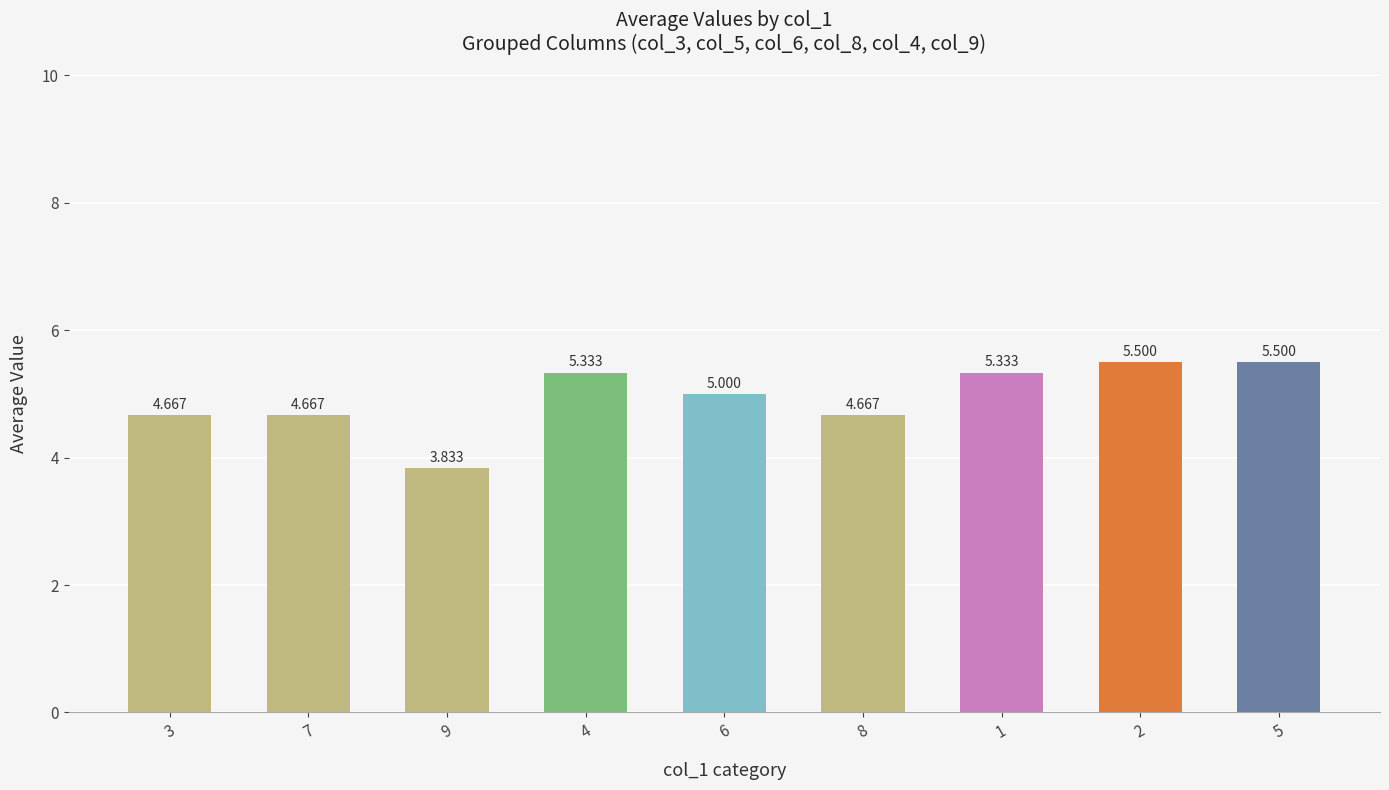

List the labels in order of value, largest first.

2, 5, 4, 1, 6, 3, 7, 8, 9